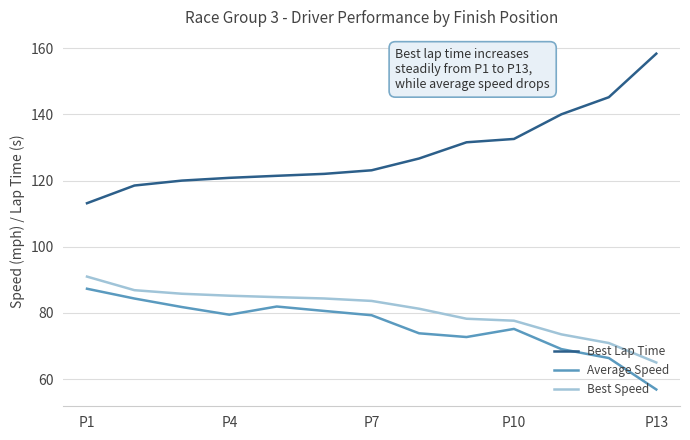

How many distinct data groups are displayed?

3